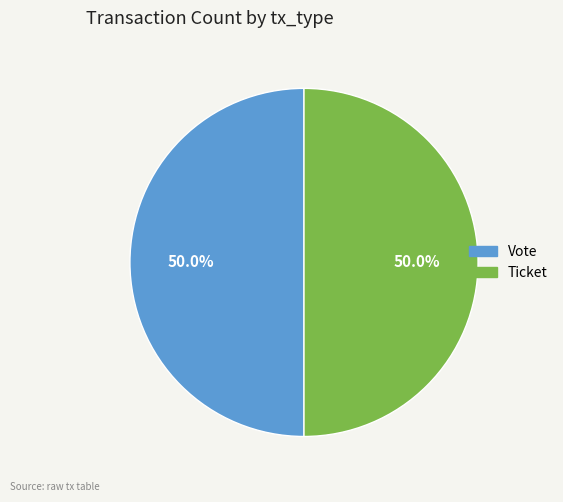

Approximately how many times larger is the value at Vote compared to Ticket?

1.0